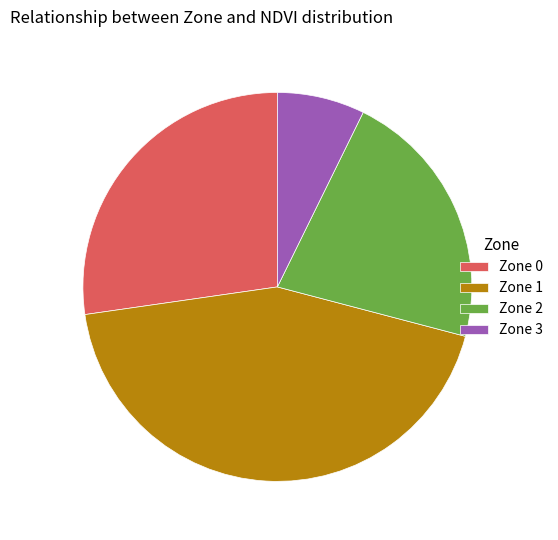

Count the number of slices in the pie.

4